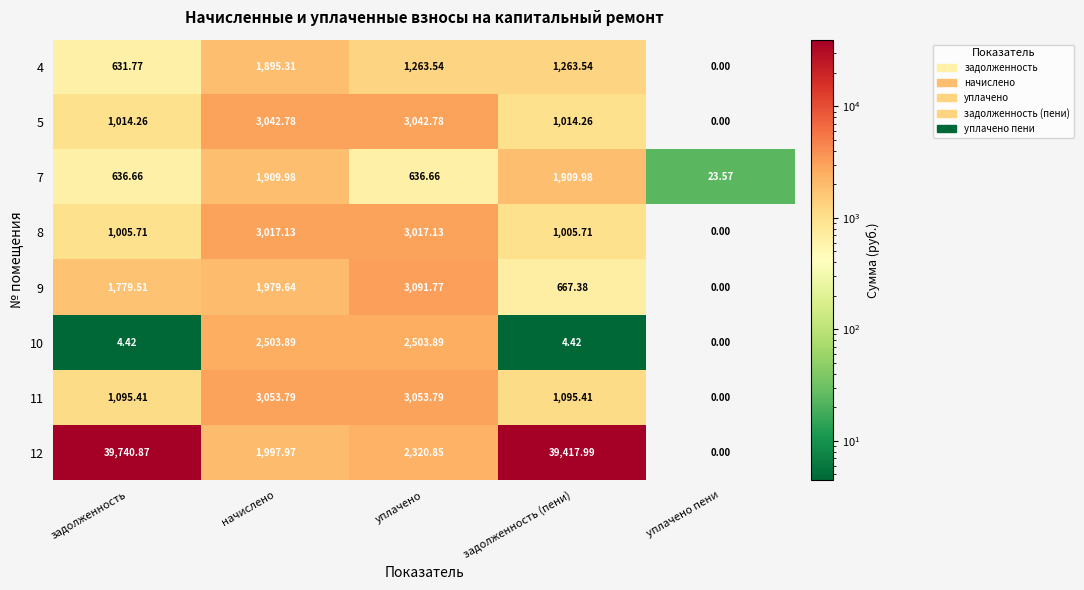

Between задолженность and уплачено пени, which series saw the biggest shift?

12